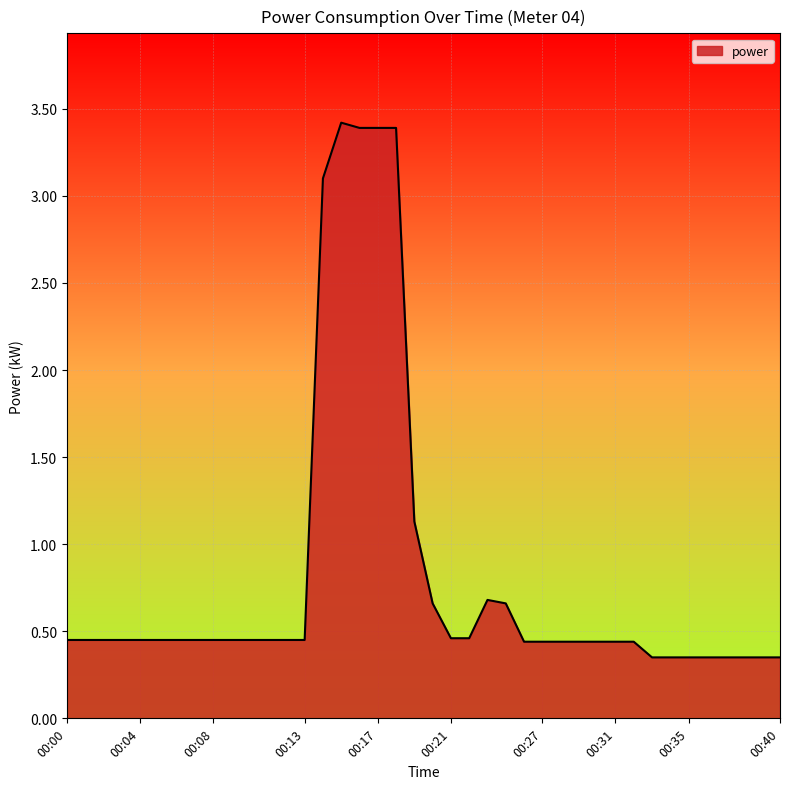

What is the difference between the maximum and minimum values?

3.1